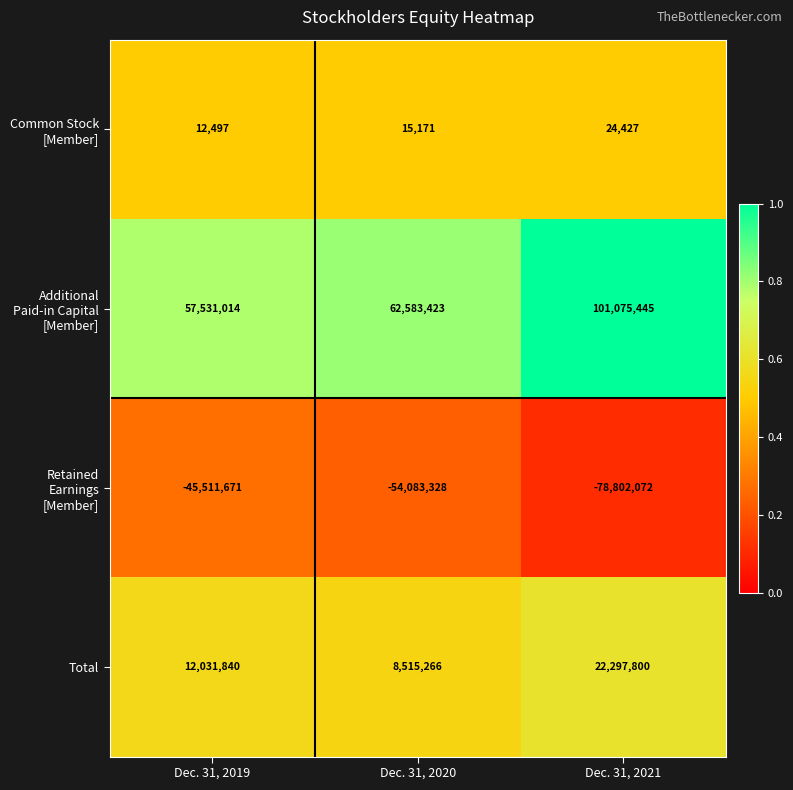

Reading left to right, extract all data points from this chart.

Common Stock [Member]: Dec. 31, 2019=12497	Dec. 31, 2020=15171	Dec. 31, 2021=24427
Additional Paid-in Capital [Member]: Dec. 31, 2019=57531014	Dec. 31, 2020=62583423	Dec. 31, 2021=101075445
Retained Earnings [Member]: Dec. 31, 2019=-45511671	Dec. 31, 2020=-54083328	Dec. 31, 2021=-78802072
Total: Dec. 31, 2019=12031840	Dec. 31, 2020=8515266	Dec. 31, 2021=22297800